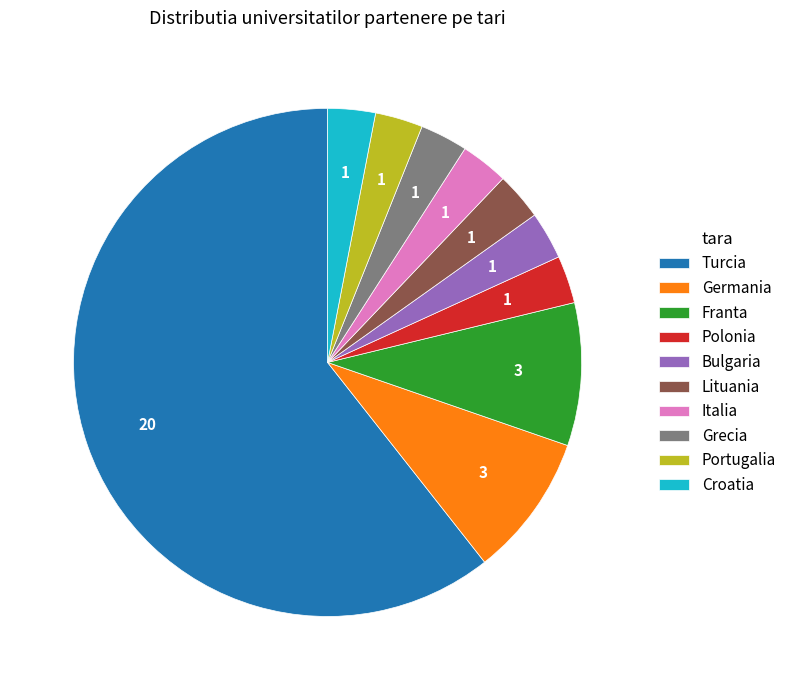

The Polonia slice represents 3% of the pie. True or false?

True